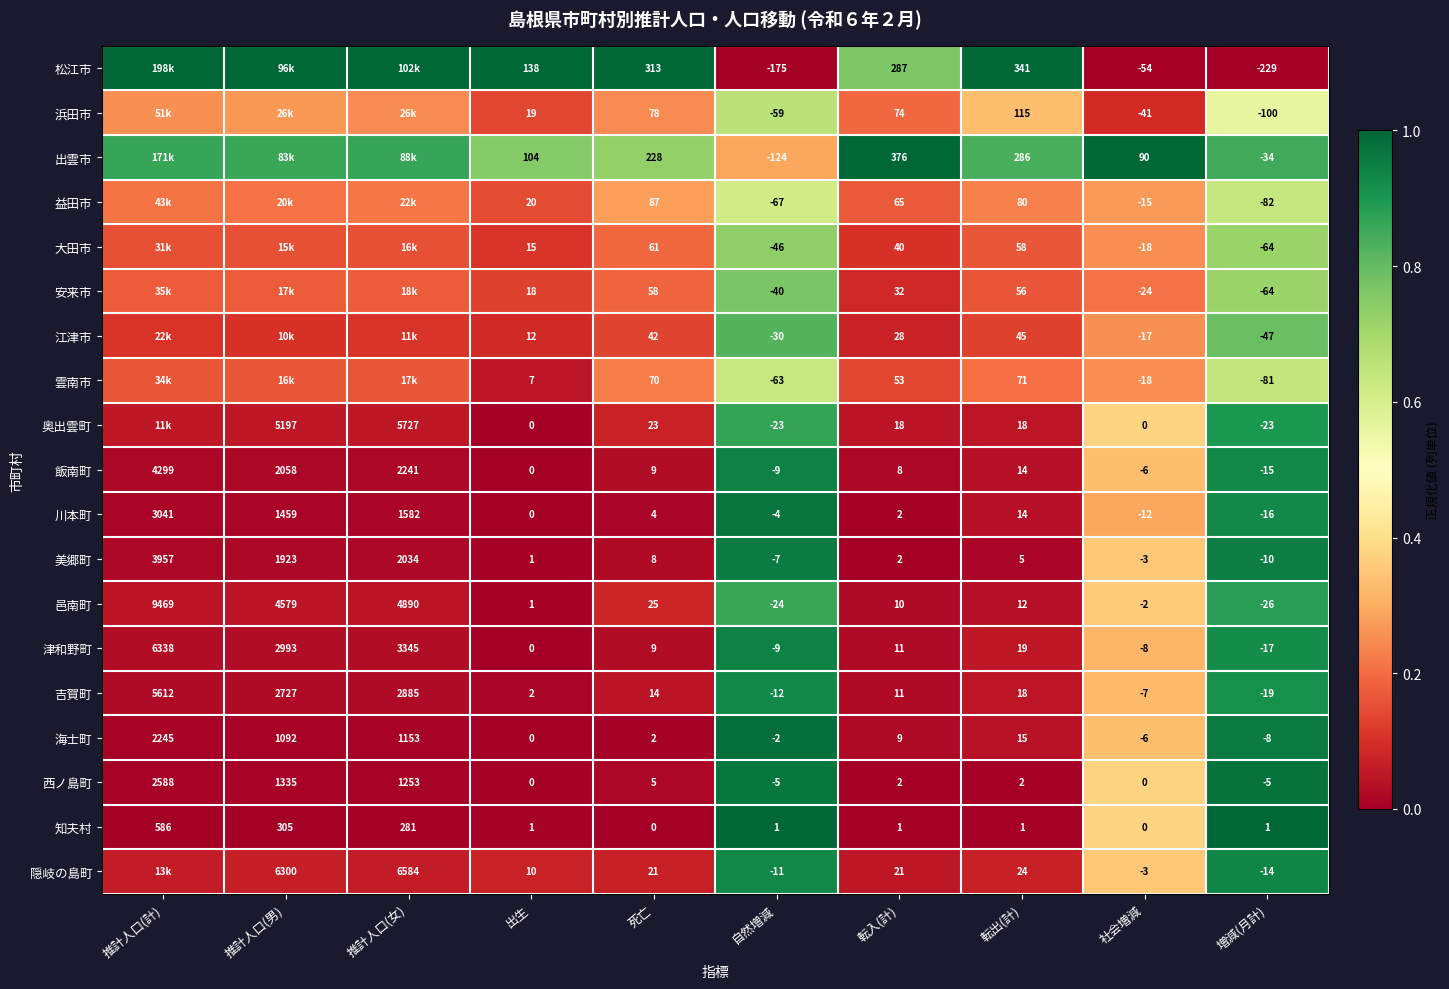

Is it true that 西ノ島町 equals 0.6 at 増減(月計)?

False